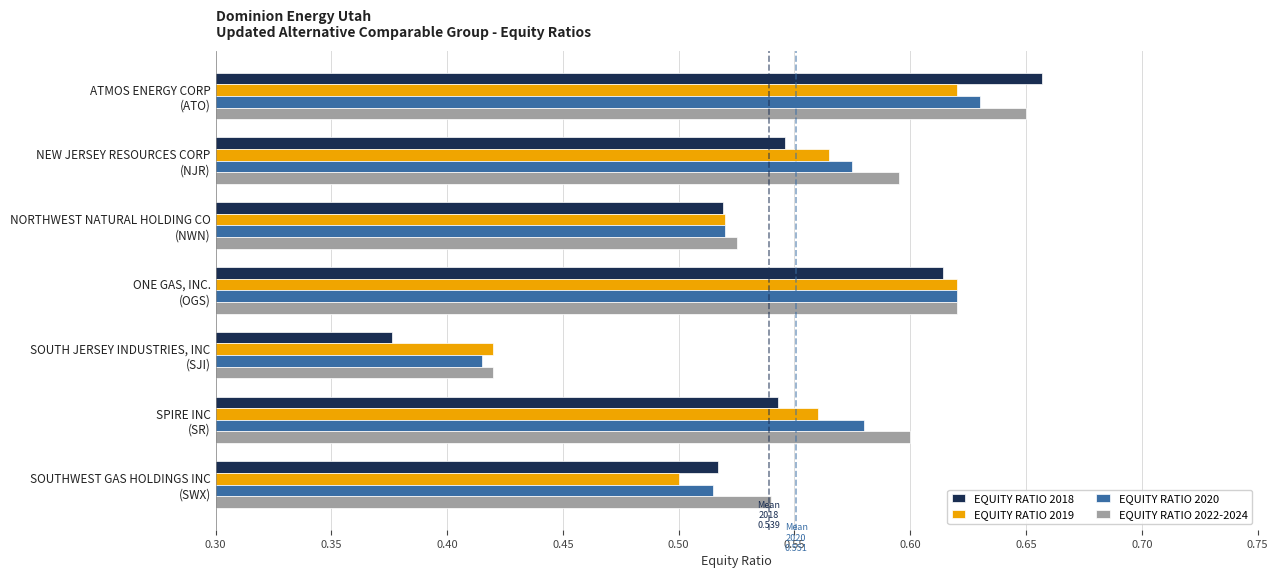

Count the EQUITY RATIO 2020 values in the range 0 to 1.

7